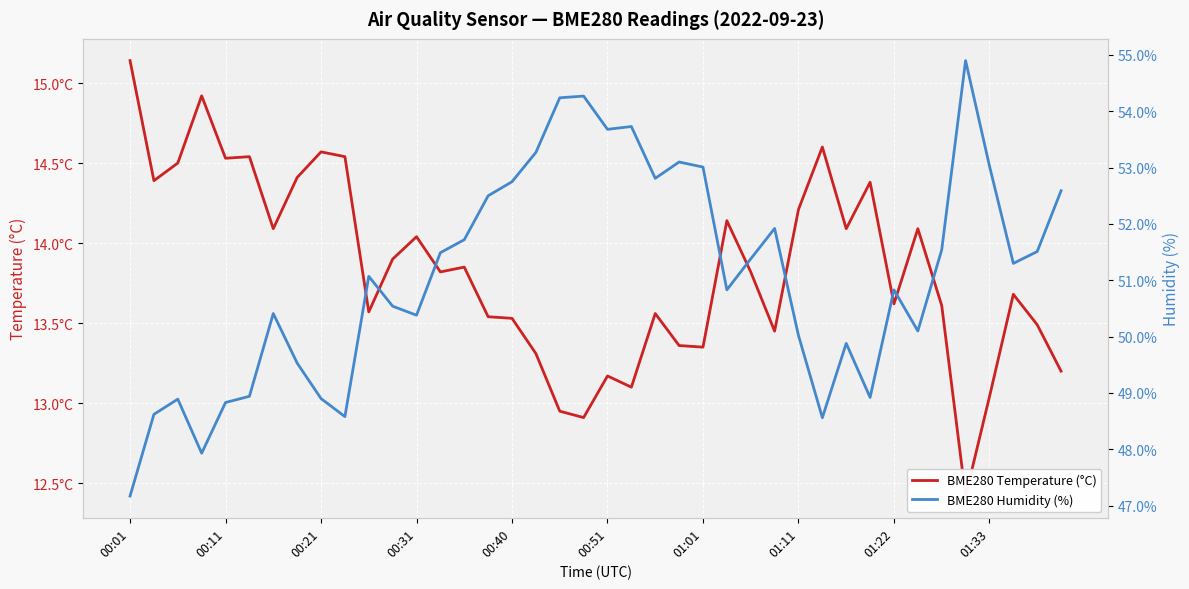

At how many categories does at least one series exceed 24?

40